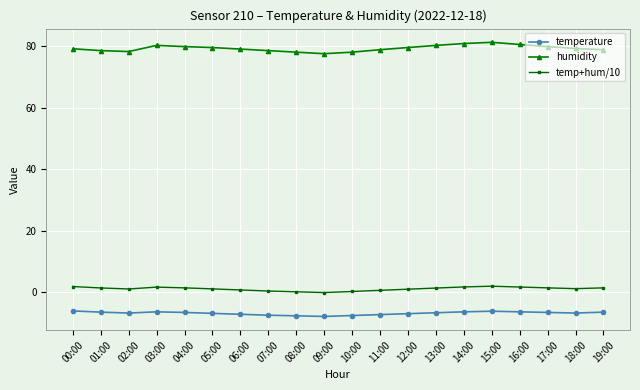

What is the value of the temp+hum/10 point at the 6th from the left?

1.2